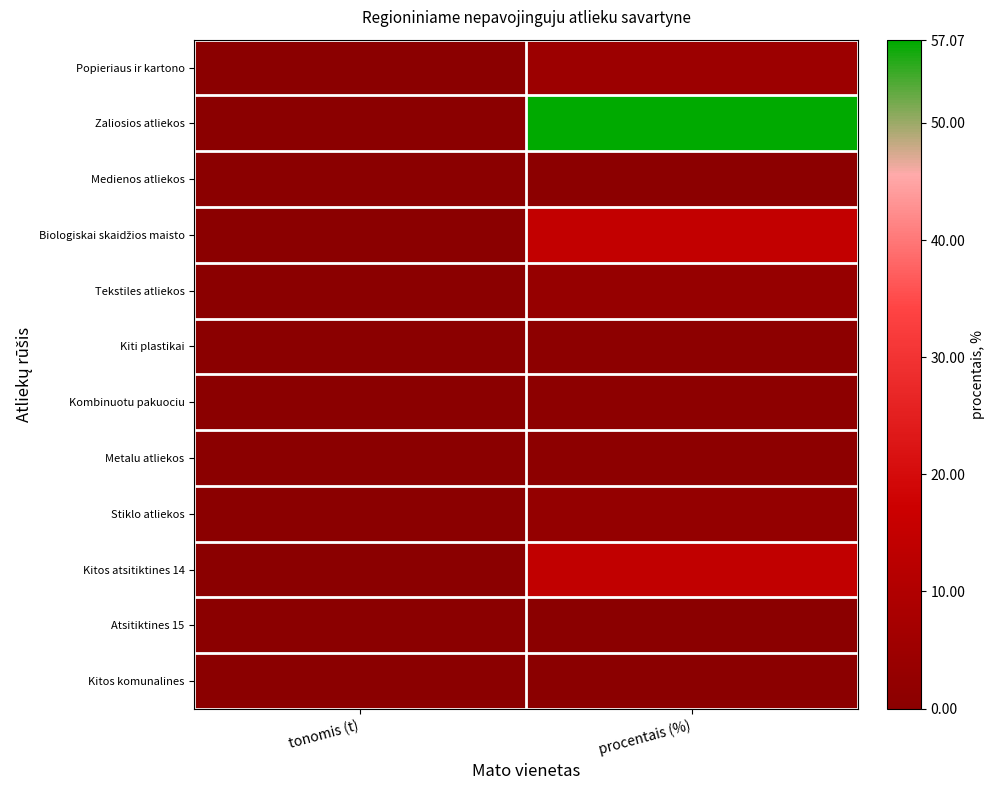

Between tonomis (t) and procentais (%), which is larger?

procentais (%)